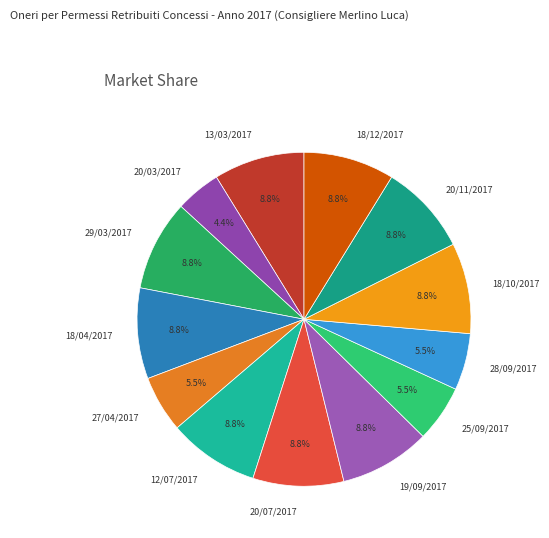

Combined, do 27/04/2017 and 25/09/2017 account for over 50%?

No